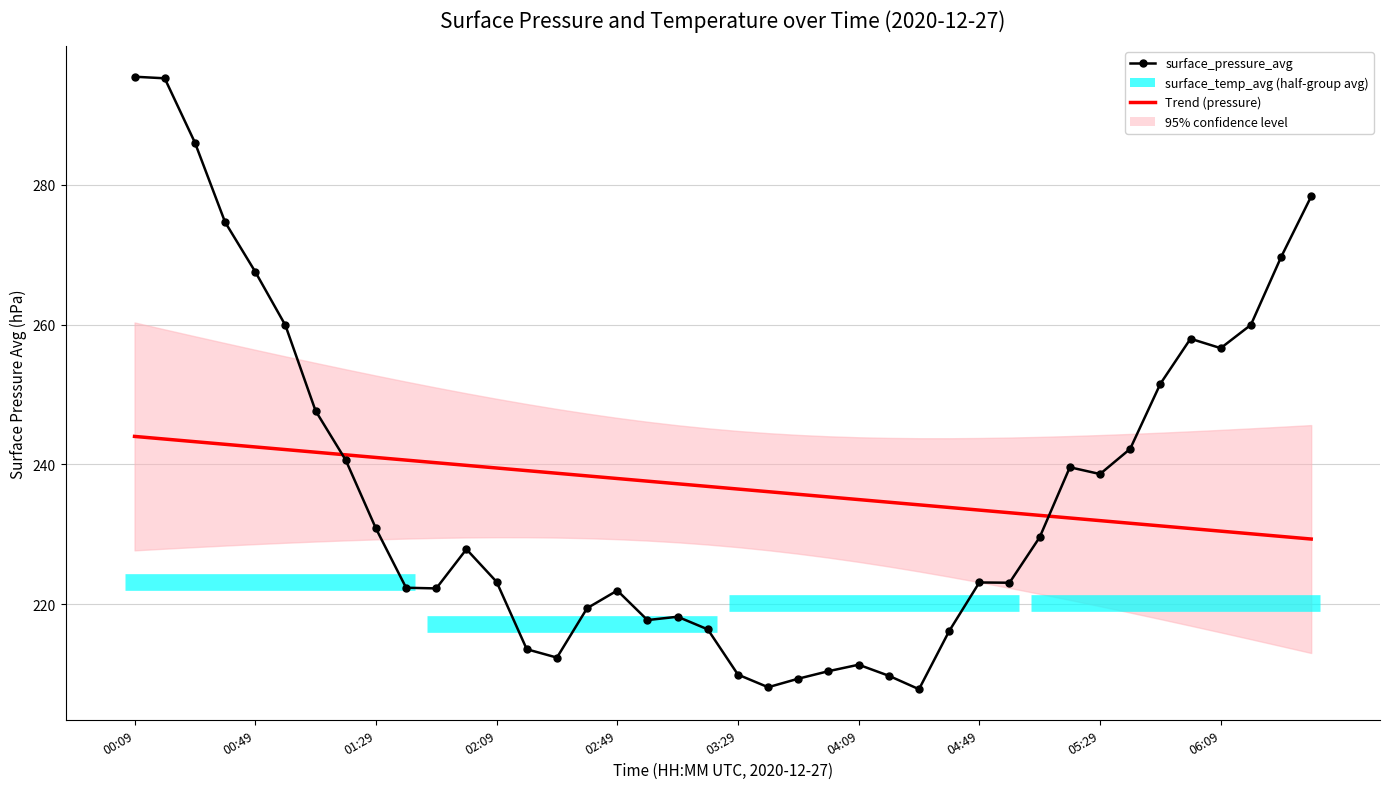

At which label is surface_pressure_avg closest to 251?

34